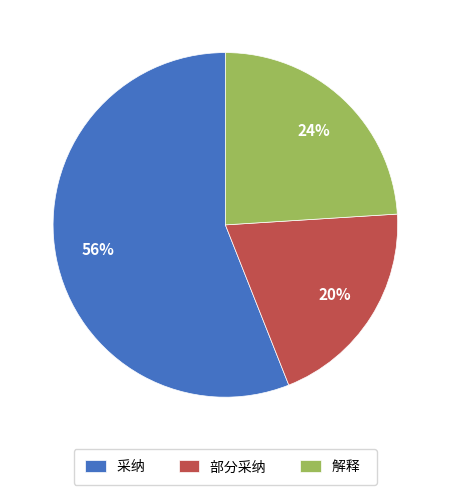

Combined, do 解释 and 采纳 account for over 50%?

Yes